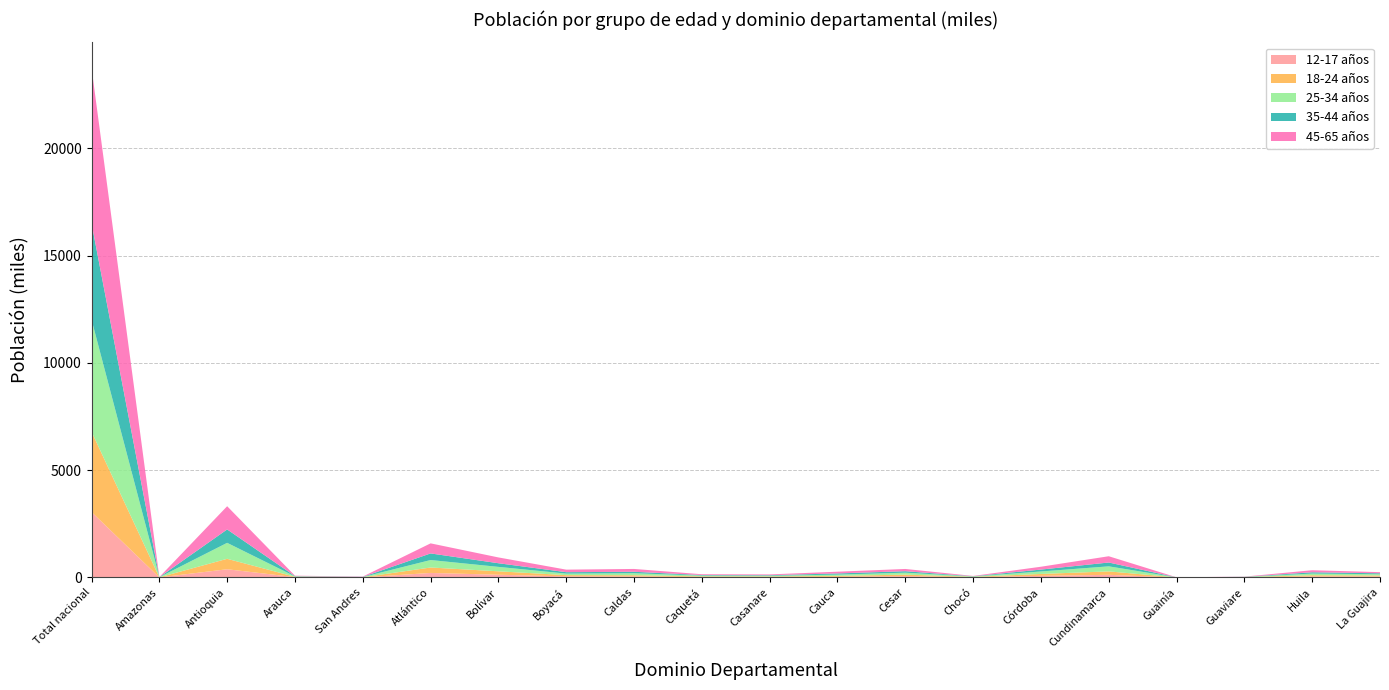

Reading left to right, what are all the values shown in this chart?

12-17 años: Total nacional=3052.4	Amazonas=3.2	Antioquia=383.9	Arauca=16.4	San Andres=5.2	Atlántico=212.1	Bolívar=128.0	Boyacá=52.5	Caldas=48.0	Caquetá=24.2	Casanare=22.6	Cauca=32.3	Cesar=62.3	Chocó=14.8	Córdoba=75.6	Cundinamarca=124.5	Guainía=1.6	Guaviare=8.5	Huila=46.6	La Guajira=47.5
18-24 años: Total nacional=3739.9	Amazonas=4.1	Antioquia=486.8	Arauca=15.9	San Andres=6.5	Atlántico=253.4	Bolívar=160.3	Boyacá=57.4	Caldas=57.8	Caquetá=28.2	Casanare=25.5	Cauca=42.4	Cesar=71.4	Chocó=15.2	Córdoba=88.9	Cundinamarca=159.8	Guainía=1.9	Guaviare=8.2	Huila=58.0	La Guajira=45.7
25-34 años: Total nacional=5222.2	Amazonas=5.8	Antioquia=743.7	Arauca=17.7	San Andres=9.0	Atlántico=347.8	Bolívar=205.8	Boyacá=70.6	Caldas=92.3	Caquetá=35.4	Casanare=32.7	Cauca=59.2	Cesar=90.2	Chocó=18.9	Córdoba=115.7	Cundinamarca=234.7	Guainía=2.4	Guaviare=9.7	Huila=77.7	La Guajira=58.0
35-44 años: Total nacional=4490.3	Amazonas=3.0	Antioquia=624.4	Arauca=13.3	San Andres=7.3	Atlántico=308.0	Bolívar=170.0	Boyacá=66.6	Caldas=67.9	Caquetá=25.8	Casanare=26.3	Cauca=54.4	Cesar=68.9	Chocó=9.8	Córdoba=88.7	Cundinamarca=179.1	Guainía=1.2	Guaviare=4.5	Huila=60.8	La Guajira=44.7
45-65 años: Total nacional=7242.5	Amazonas=5.0	Antioquia=1082.1	Arauca=20.9	San Andres=14.6	Atlántico=469.4	Bolívar=270.5	Boyacá=118.9	Caldas=132.0	Caquetá=37.9	Casanare=36.2	Cauca=81.4	Cesar=104.6	Chocó=14.1	Córdoba=132.3	Cundinamarca=291.9	Guainía=2.1	Guaviare=9.4	Huila=95.5	La Guajira=53.0